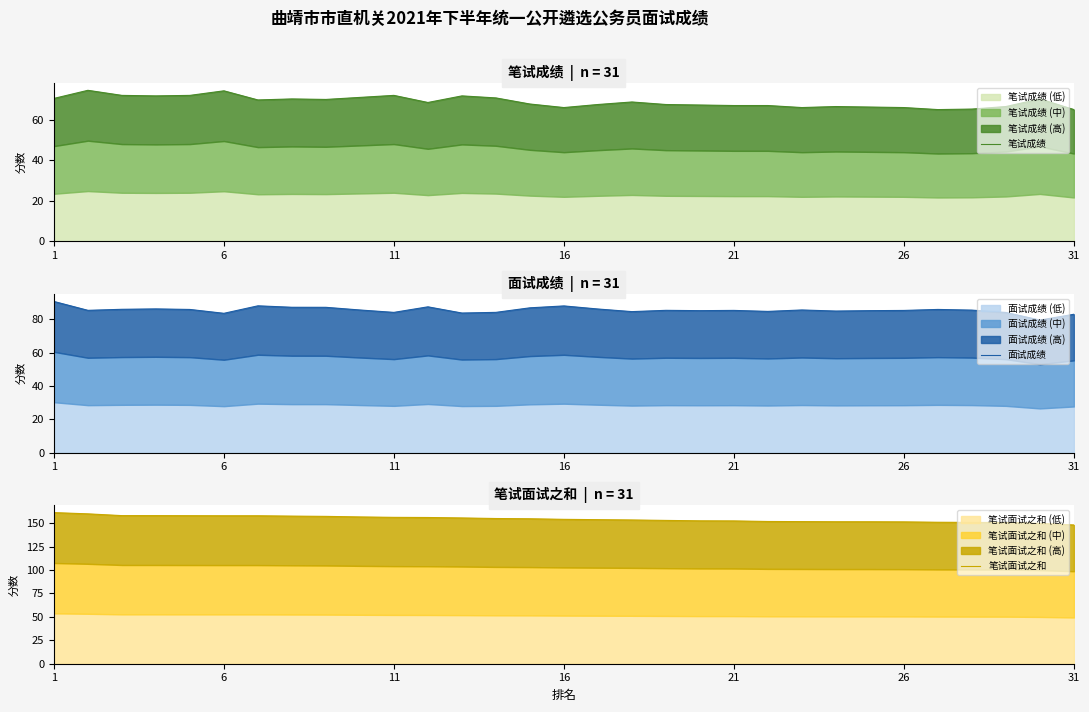

How many lines are shown in the chart?

3